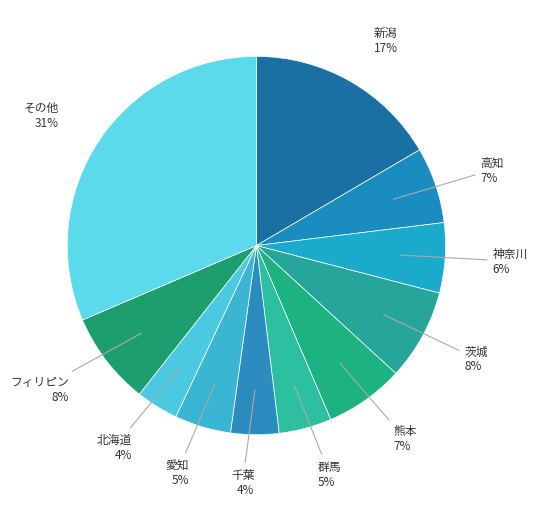

Count the number of slices in the pie.

11